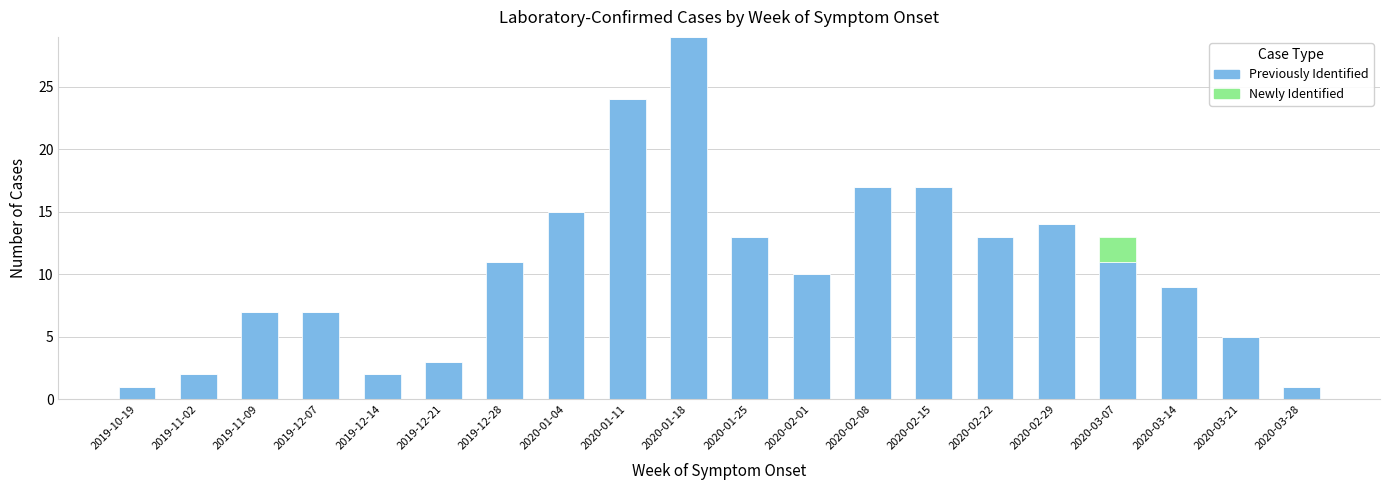

True or false: Previously Identified has a value of 8 at 2020-03-21.

False